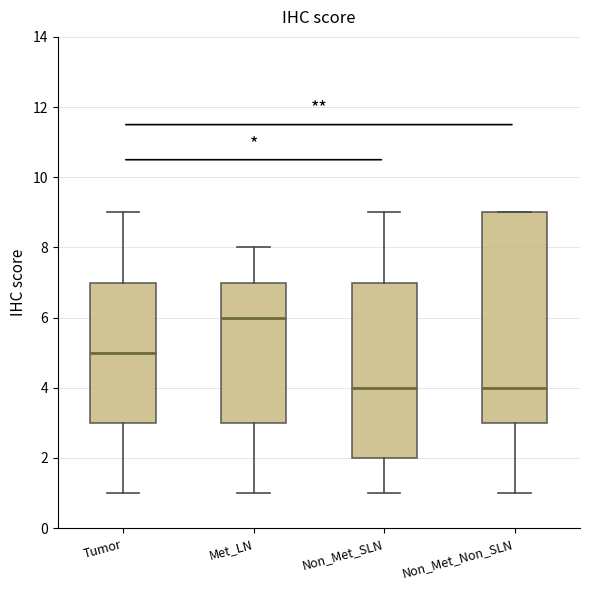

Which box is the tallest, from its lower edge to its upper edge?

Non_Met_Non_SLN